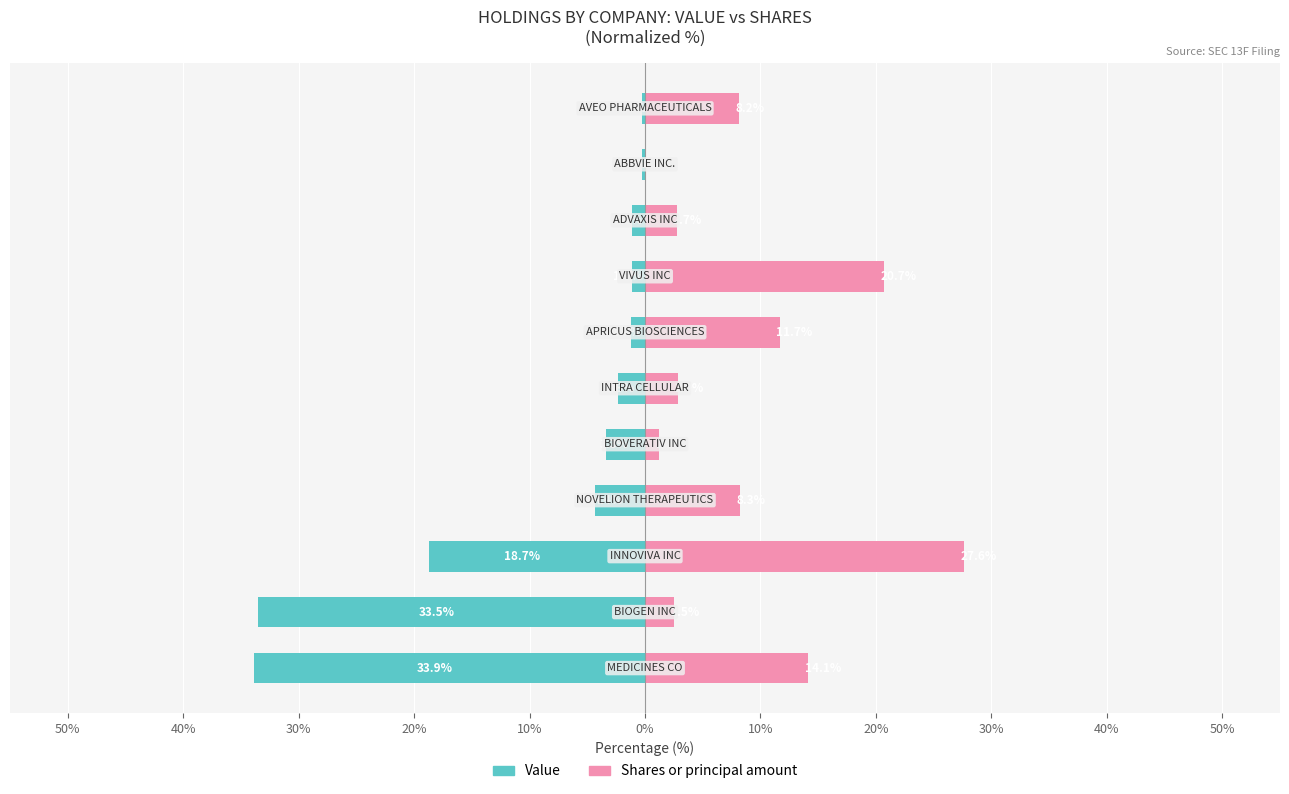

What is the sum of all Value values?

-100.0